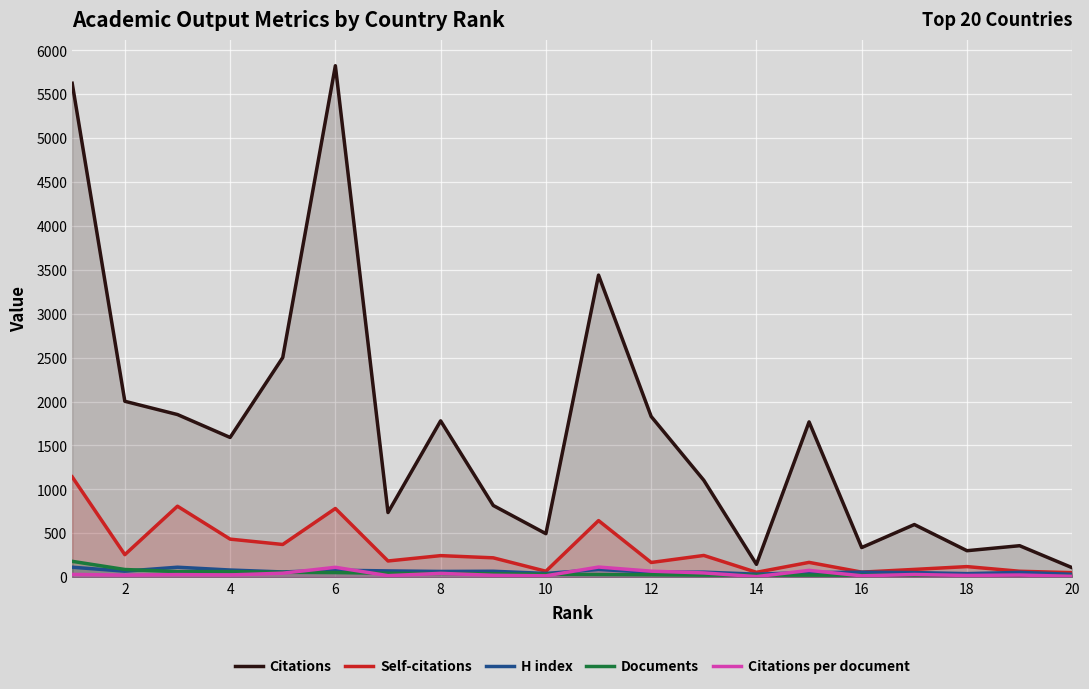

True or false: Citations and Citations per document cross at least once.

False